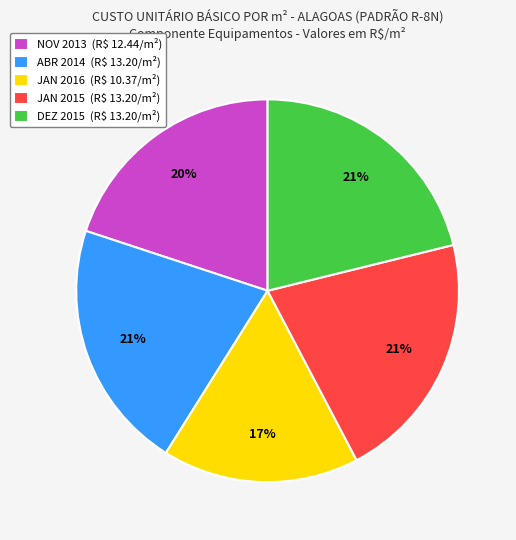

What is the smallest slice in the pie chart?

JAN 2016